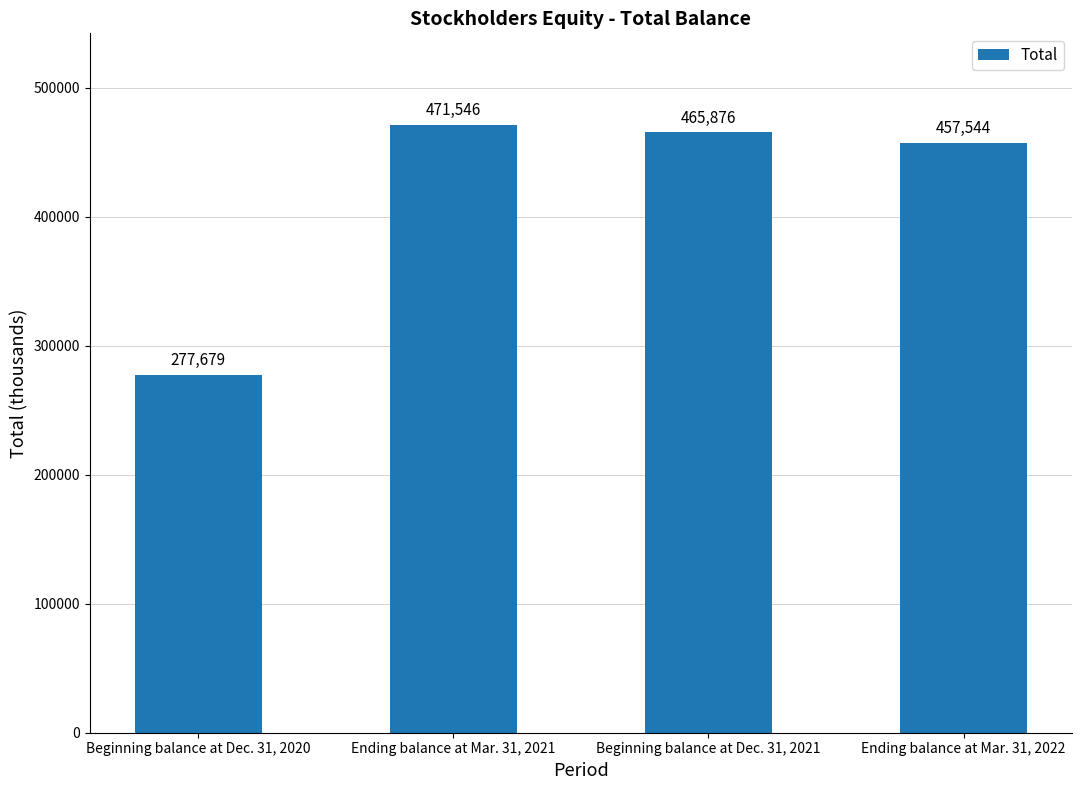

Are the bars horizontal?

No